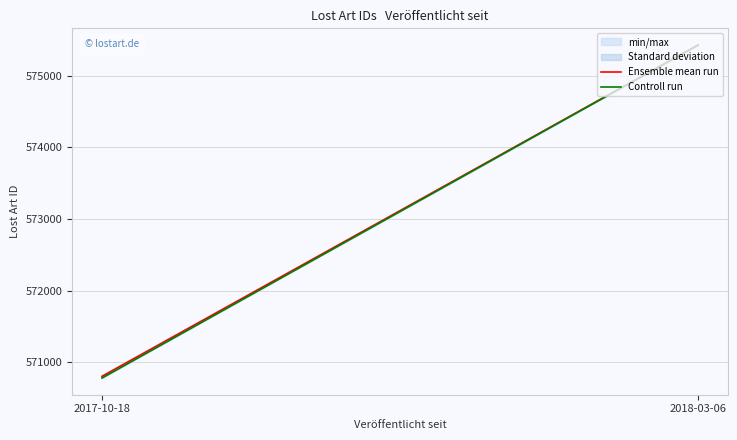

Reading right to left, extract all data points from this chart.

Ensemble mean run: 575431.0	570802.7
Controll run: 575431.0	570779.0